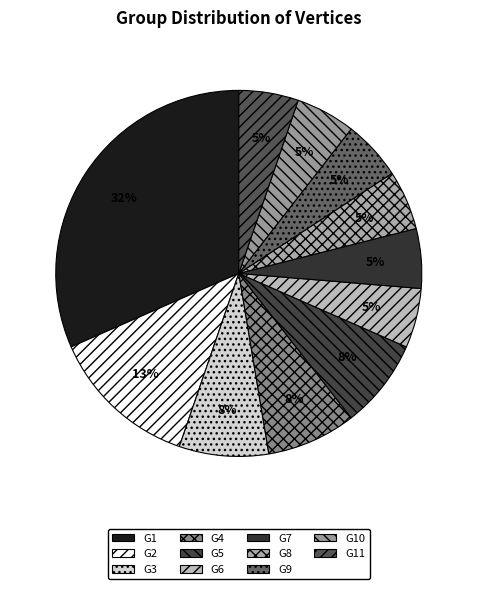

What is the smallest slice in the pie chart?

G6